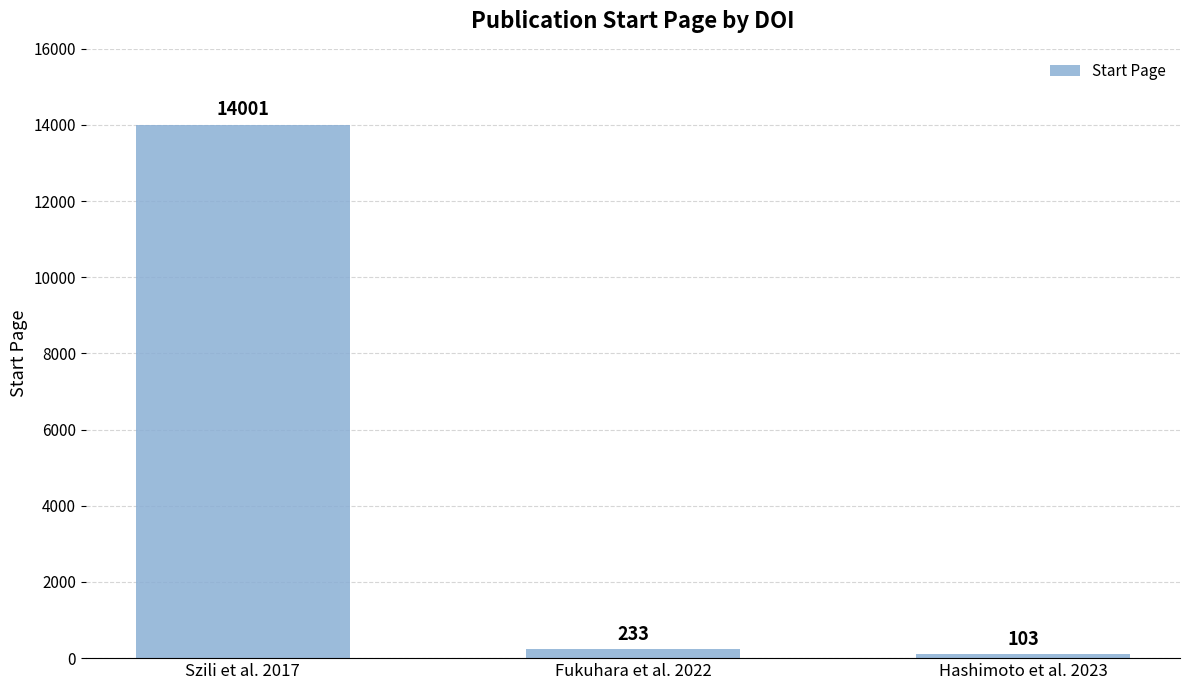

Which label corresponds to the largest value in the chart?

Szili et al. 2017